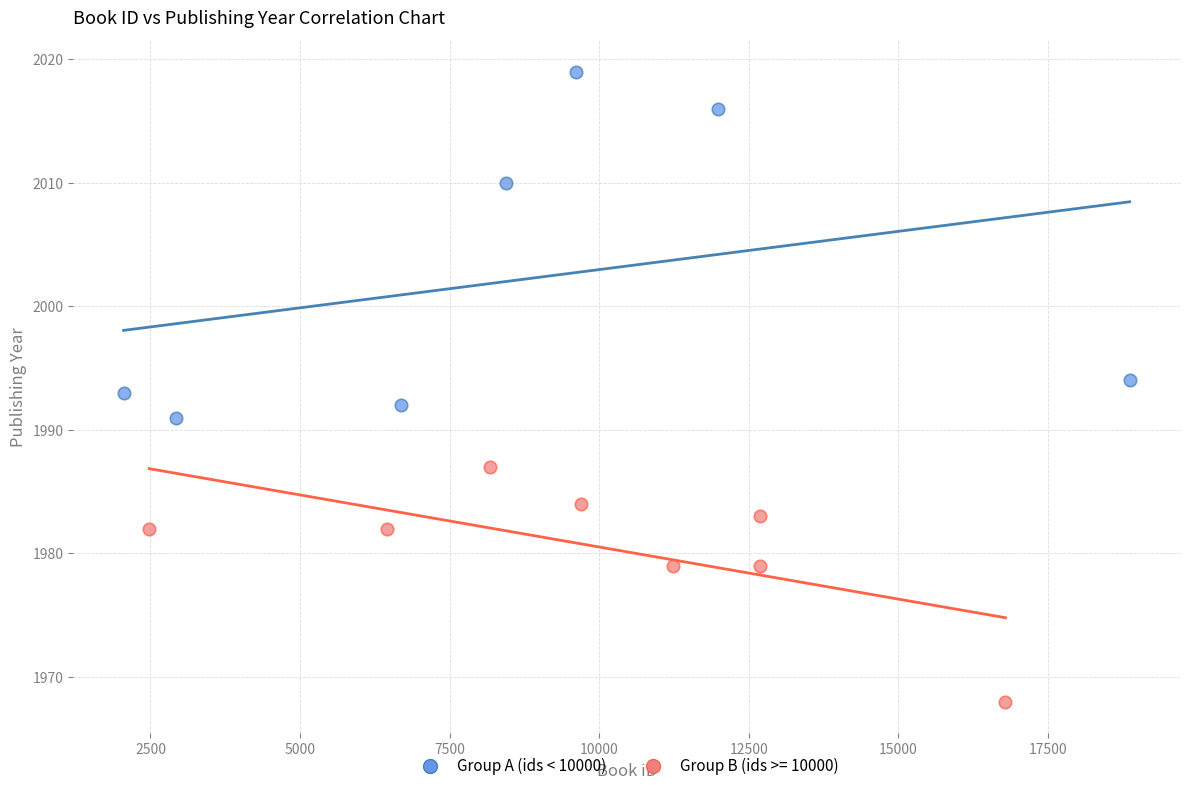

Which series contains the highest Y value?

Group A (ids < 10000)